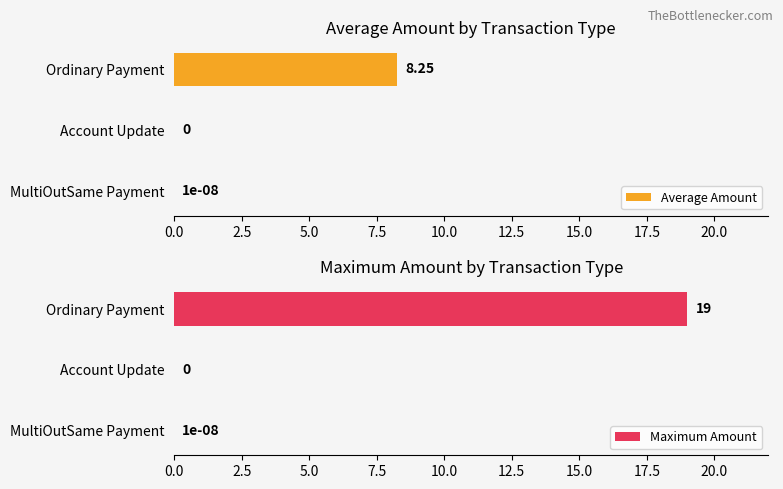

Is it true that Maximum Amount equals 0.0 at MultiOutSame Payment?

True